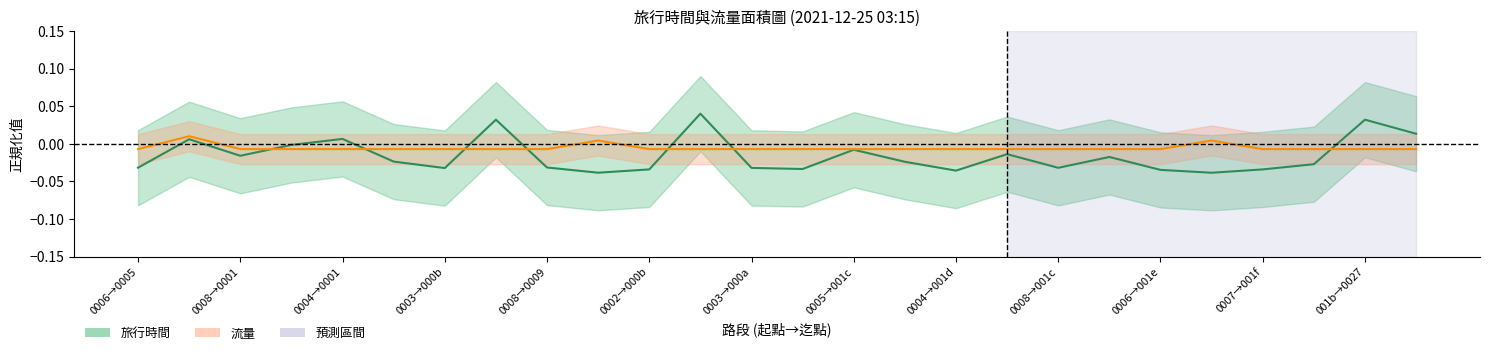

What is the sum of all 旅行時間 values?

-0.4